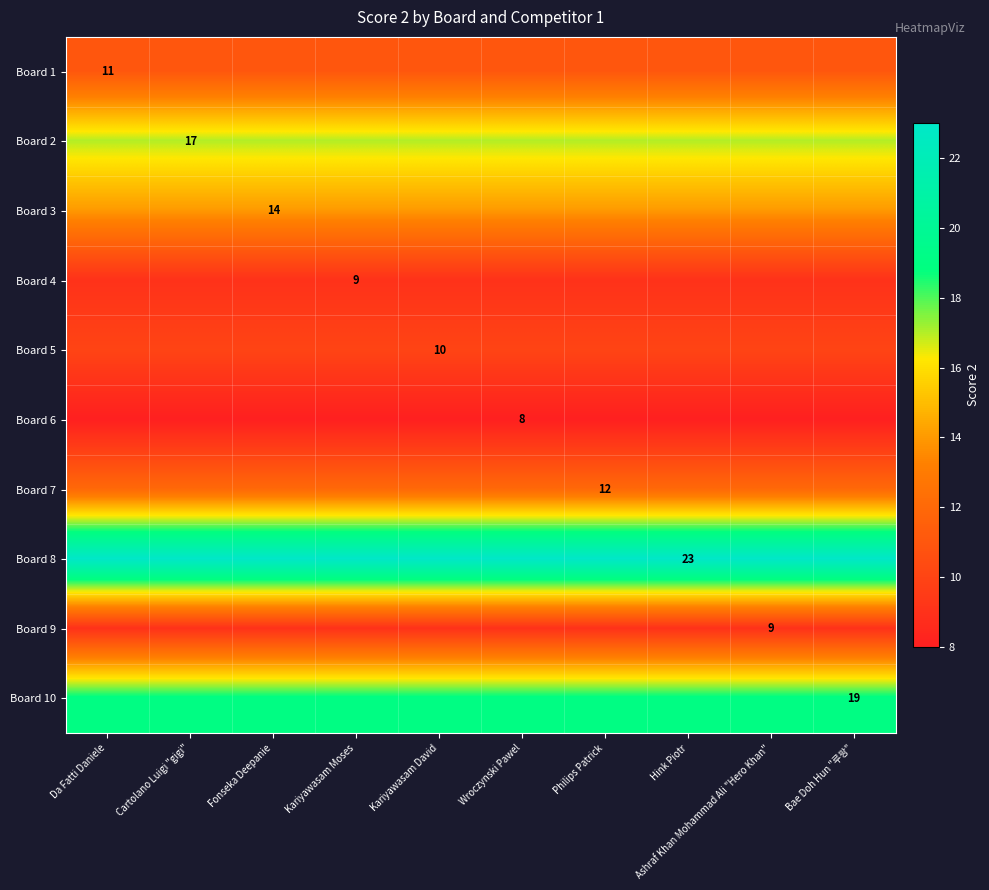

The value of Board 3 at Fonseka Deepanie is 14. True or false?

True